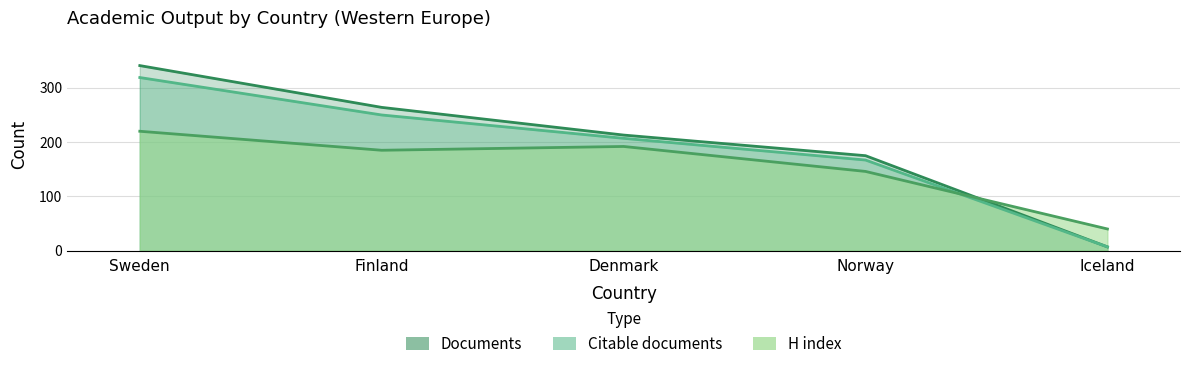

Rank the series by their average value, from highest to lowest.

Documents, Citable documents, H index